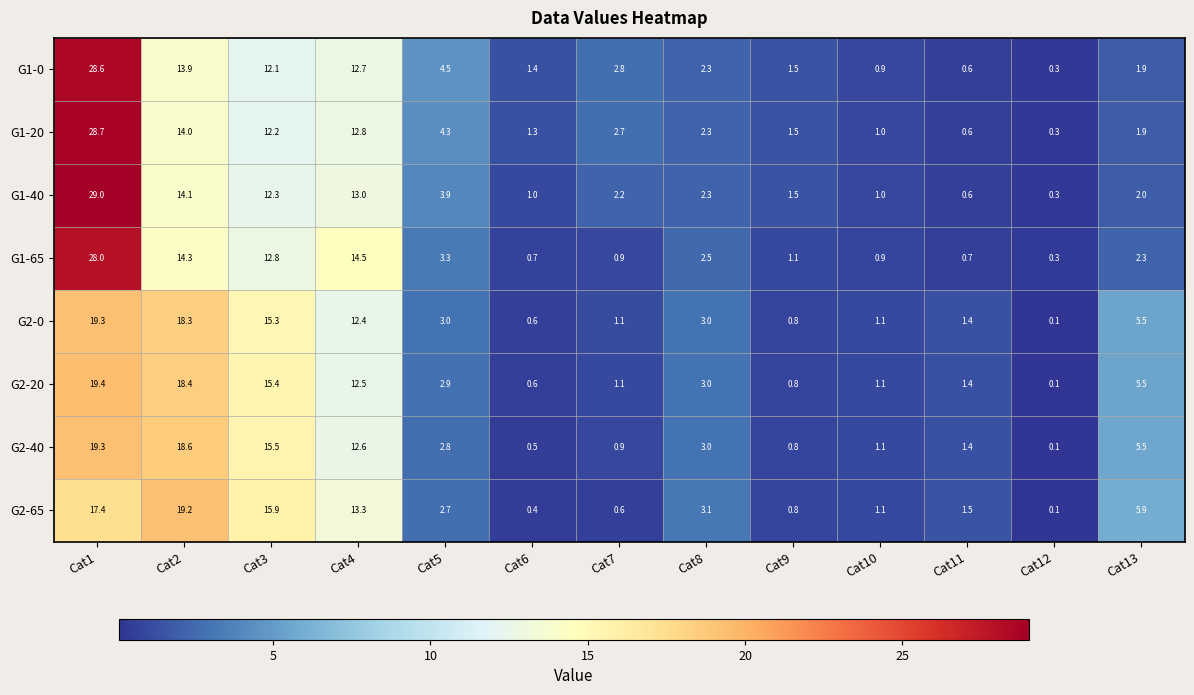

What is the difference between the G2-40 values at Cat12 and Cat13?

5.4